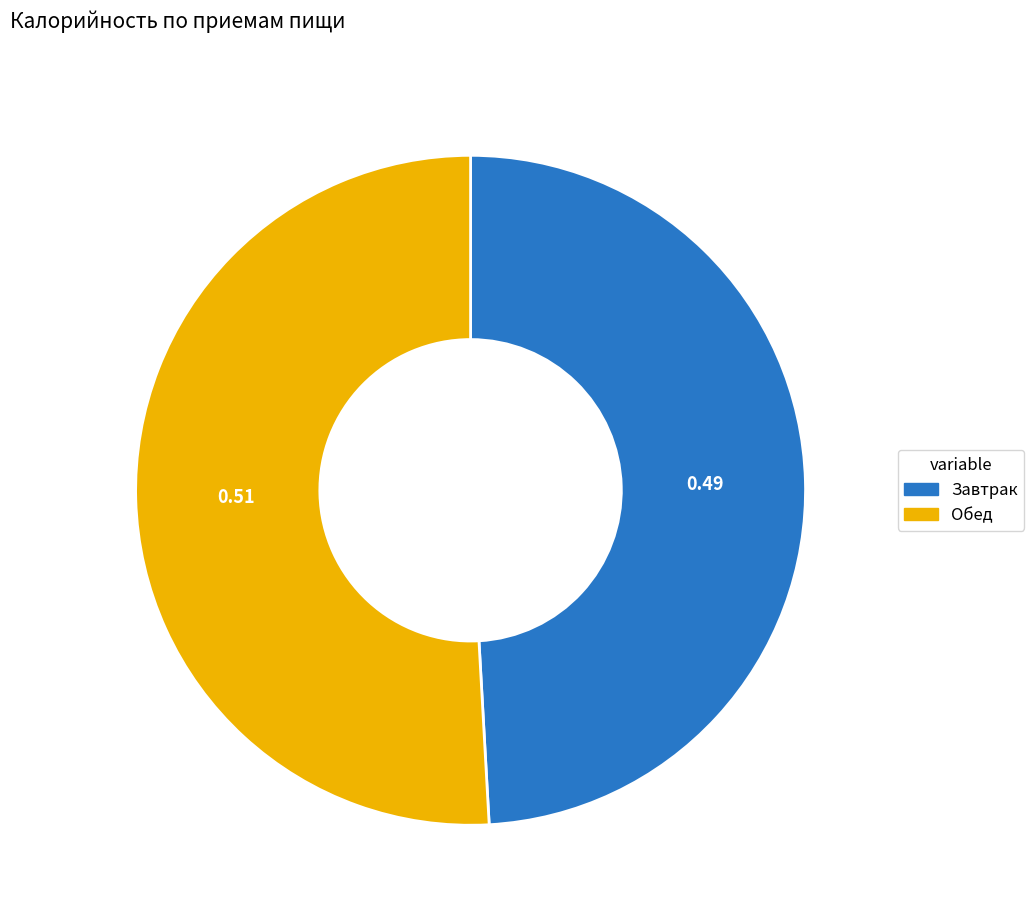

What is the ratio of the value at Завтрак to the value at Обед?

1.0